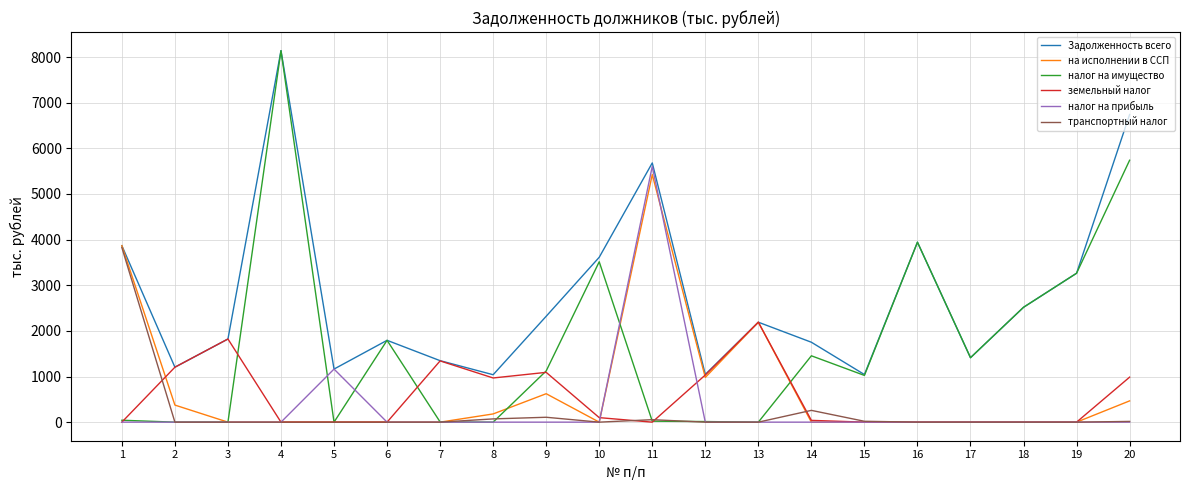

Between 1 and 8, which series saw the biggest shift?

транспортный налог